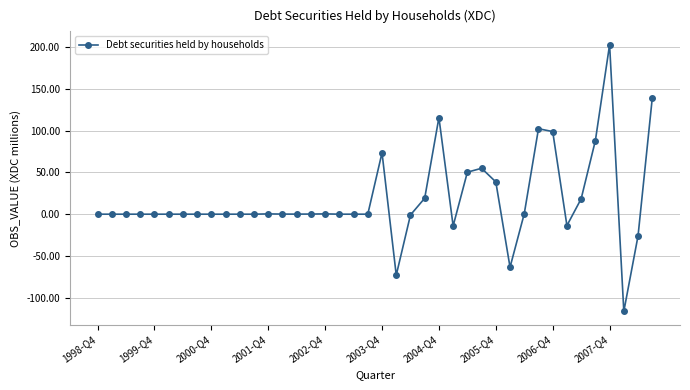

What is the smallest value displayed?

-116.5